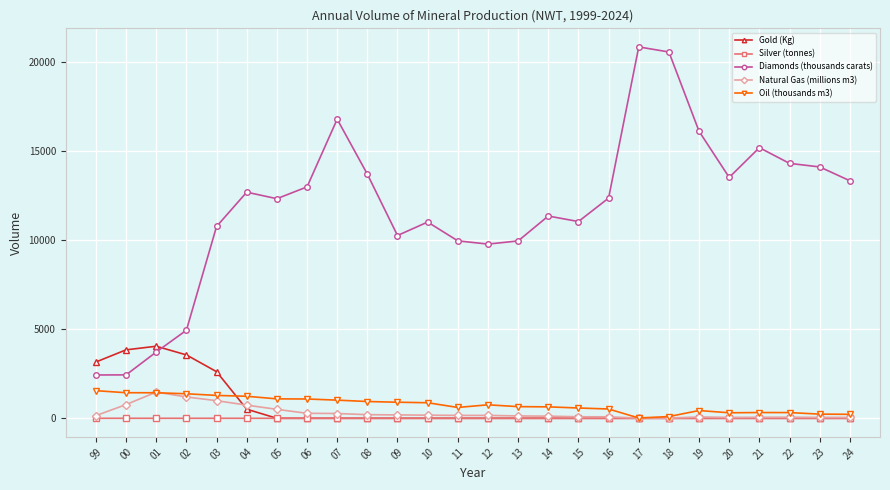

What is the sum of all Oil (thousands m3) values?

19939.8